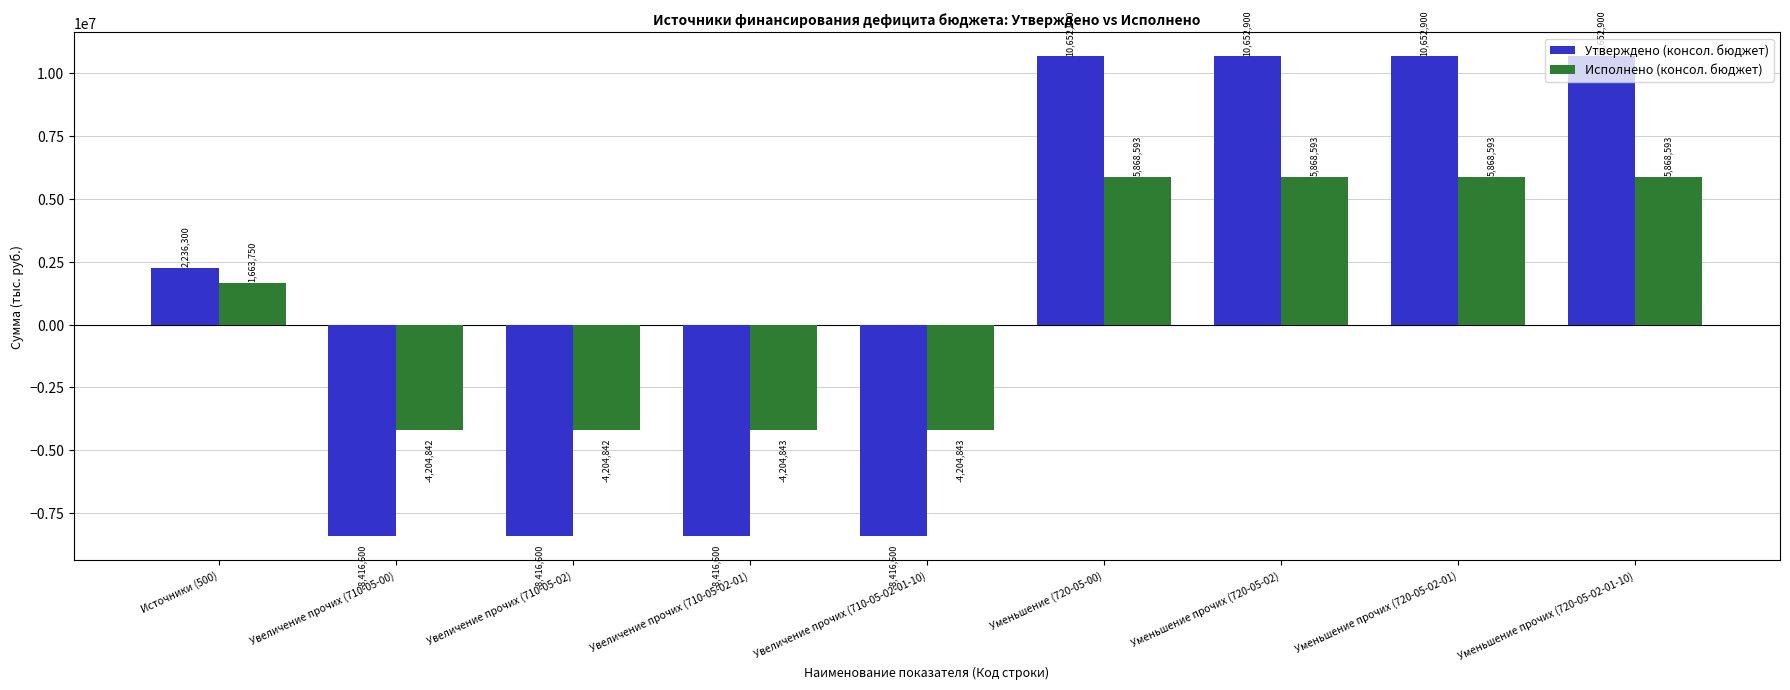

What position from the left is Увеличение прочих (710-05-02)?

3